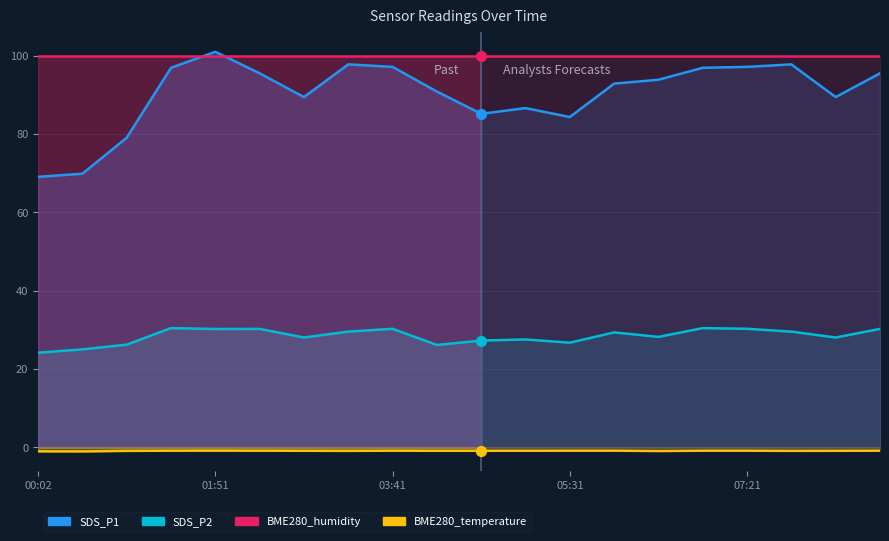

Which series has the largest total across all categories?

BME280_humidity